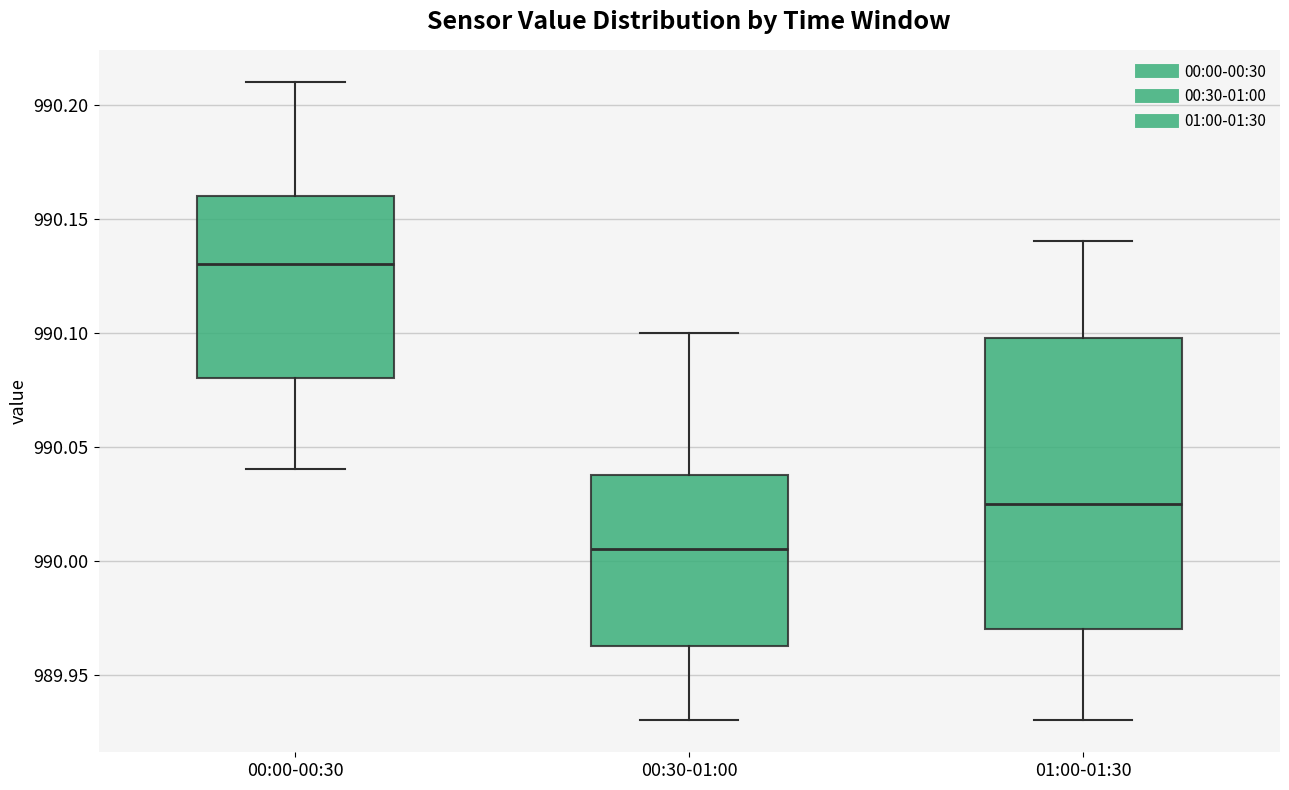

Where is the upper edge of the box for 00:30-01:00 on the y-axis? The values are not printed on the chart, so give them approximately, as read against the axis.

990.040